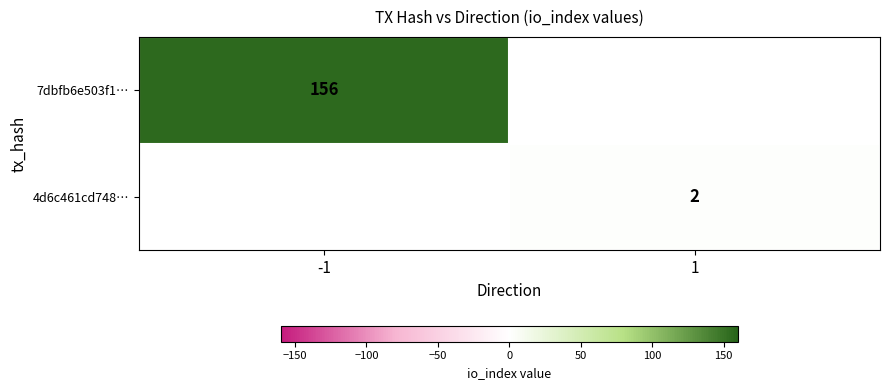

The 7dbfb6e503f1… series shows 156 at -1. True or false?

True